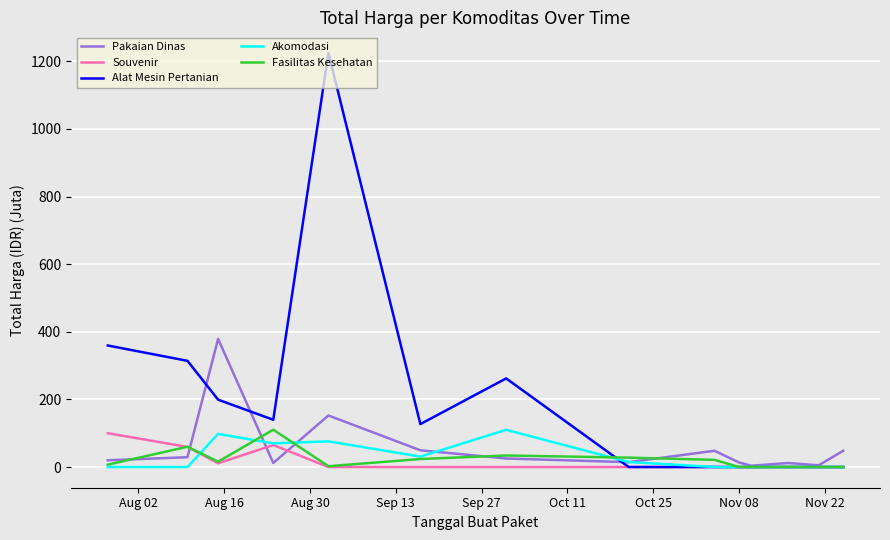

What is the highest value of the Souvenir series?

100.0